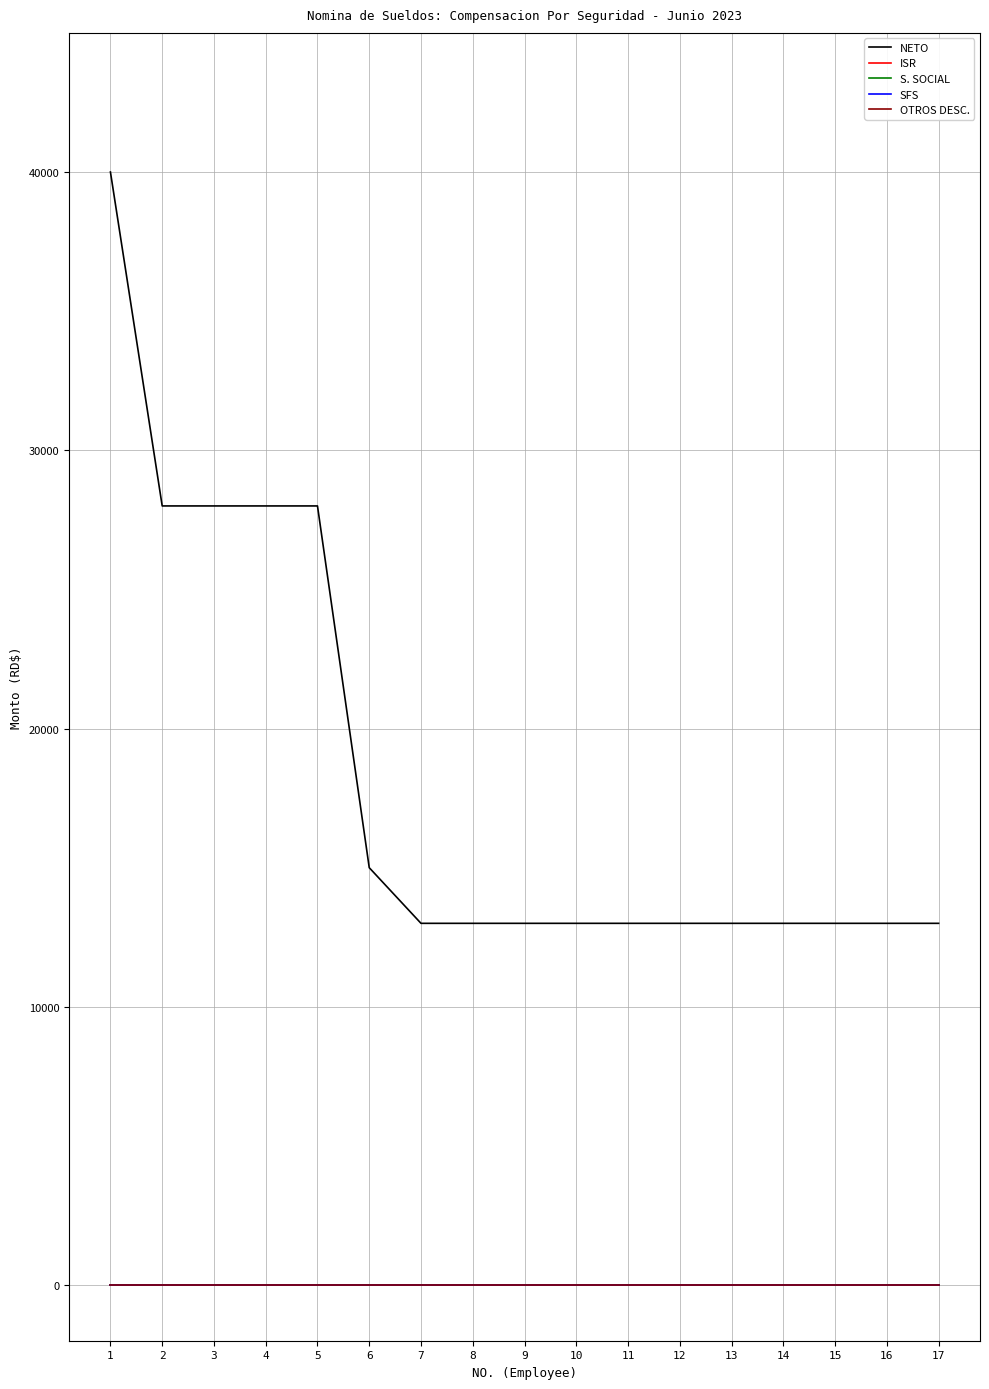

List the labels in order of SFS value, largest first.

1, 2, 3, 4, 5, 6, 7, 8, 9, 10, 11, 12, 13, 14, 15, 16, 17